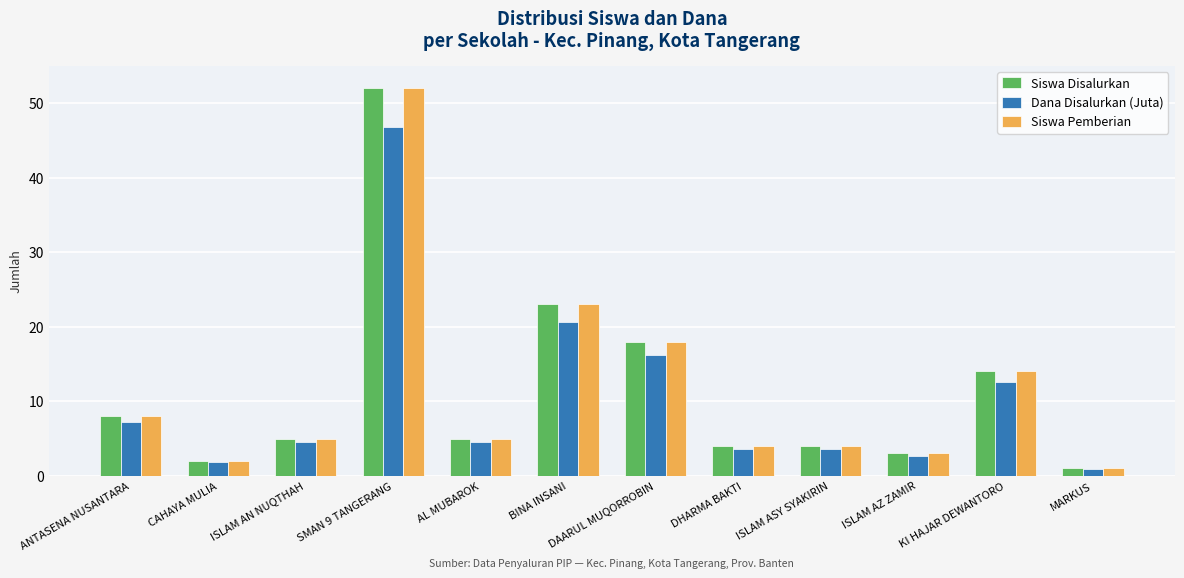

At how many categories does at least one series exceed 34?

1